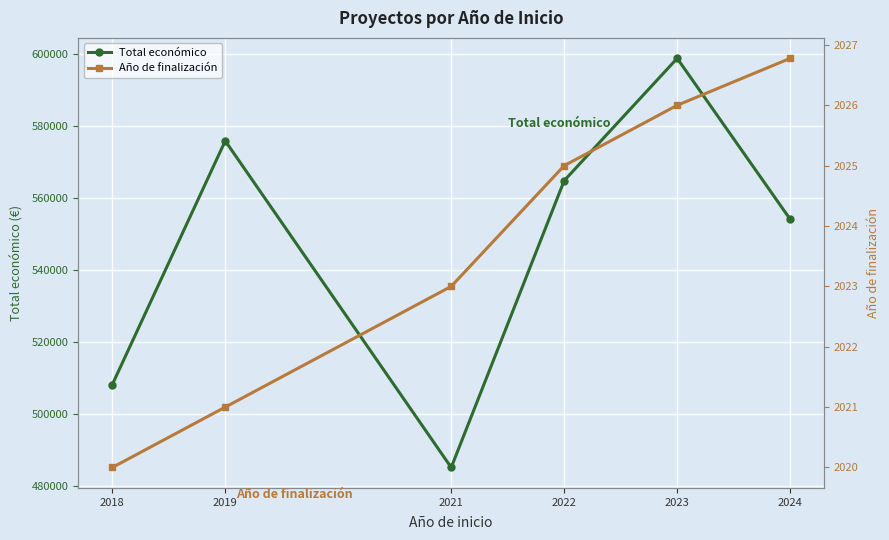

The value of Total económico at 2024 is 839882.9. True or false?

False